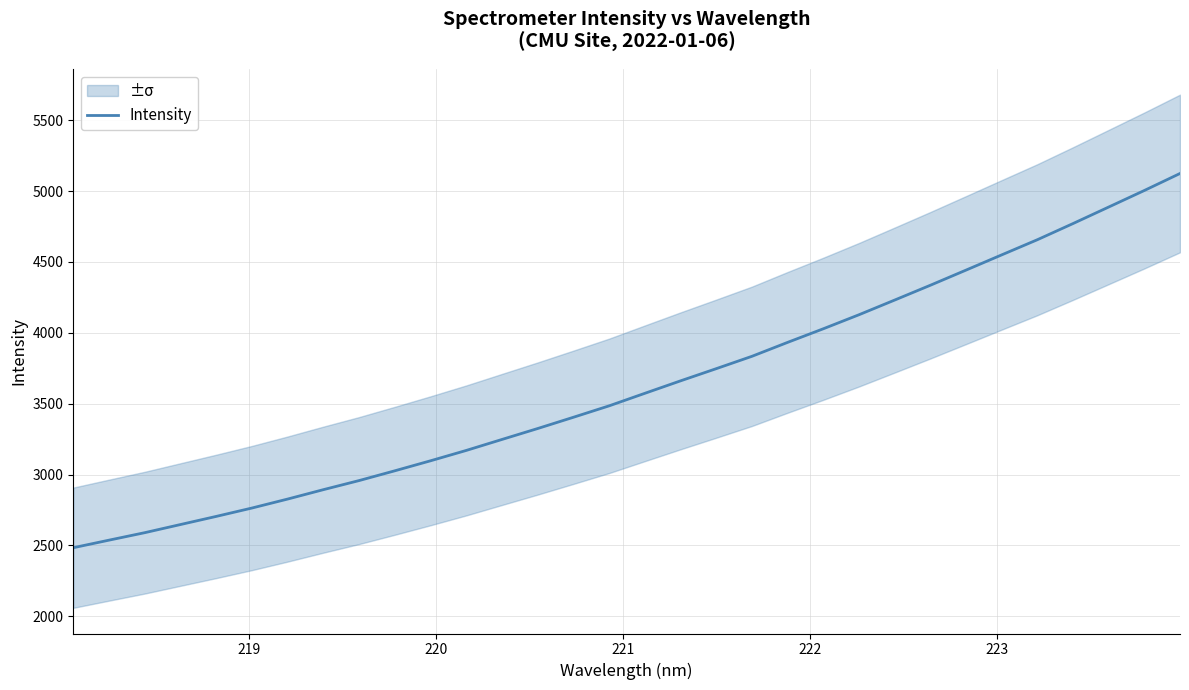

What is the minimum value for Intensity?

2483.9